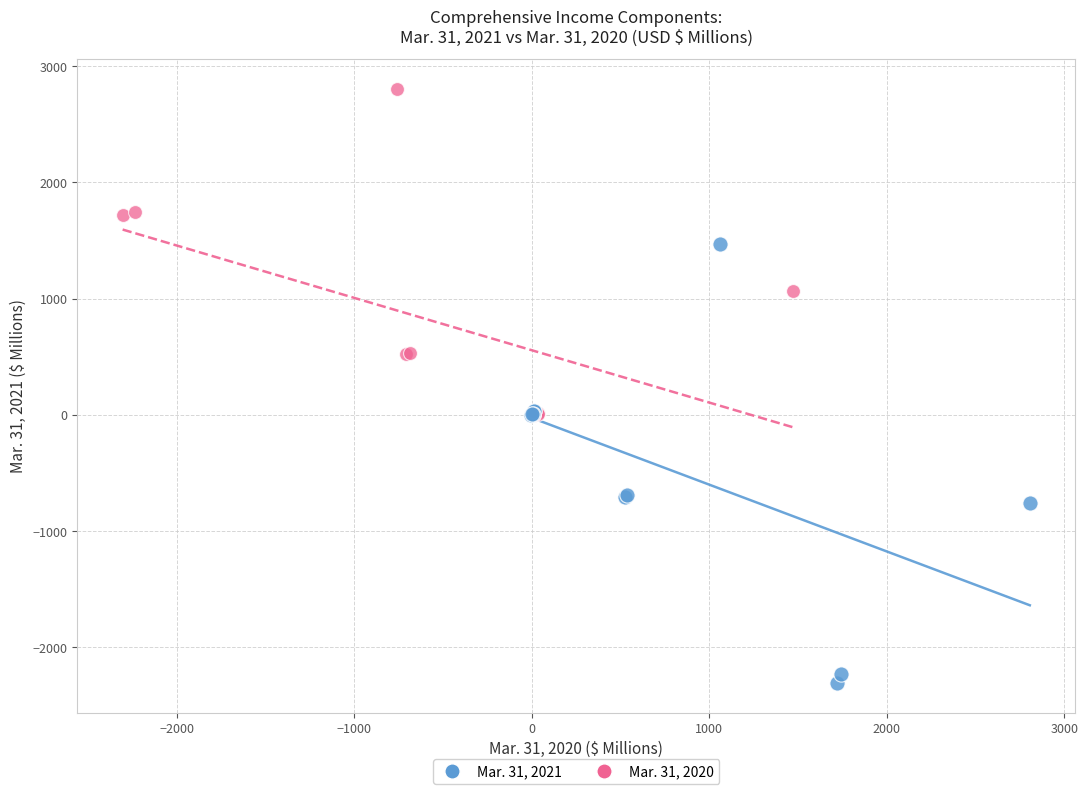

Which series contains the highest Y value?

Mar. 31, 2020